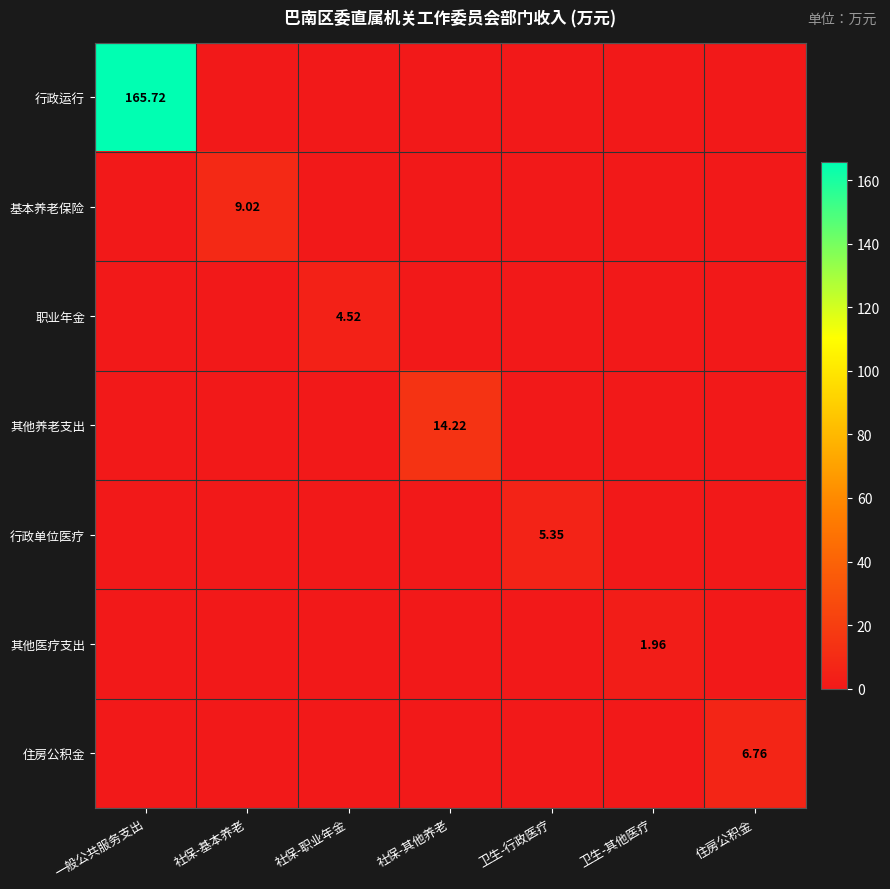

Is the value of 其他养老支出 at 社保-其他养老 greater than the value of 住房公积金 at 住房公积金?

Yes